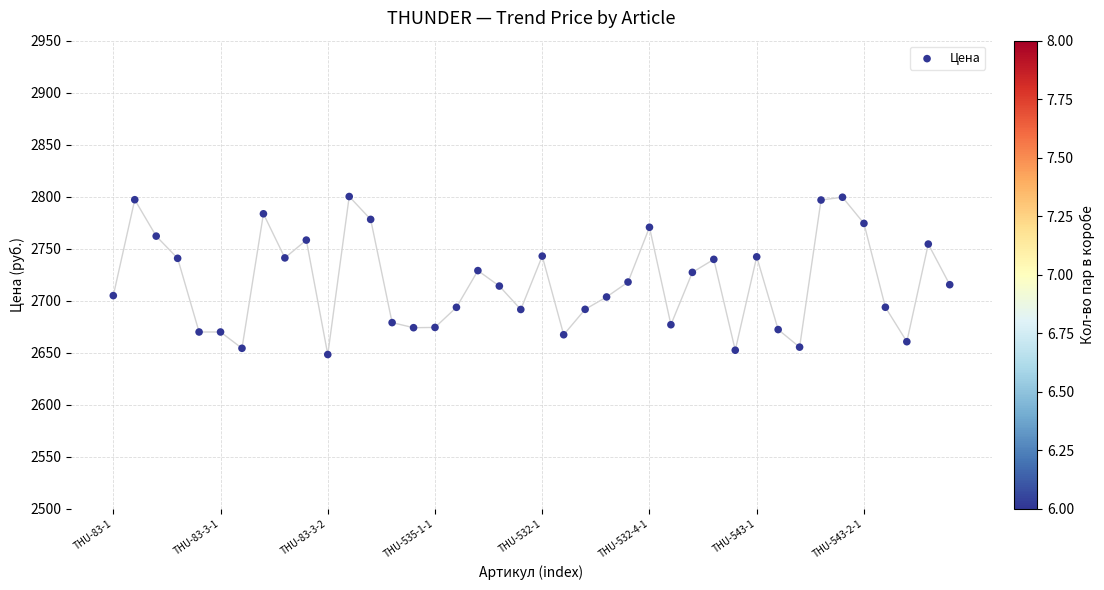

What is the range of Y values (max minus min)?

151.9